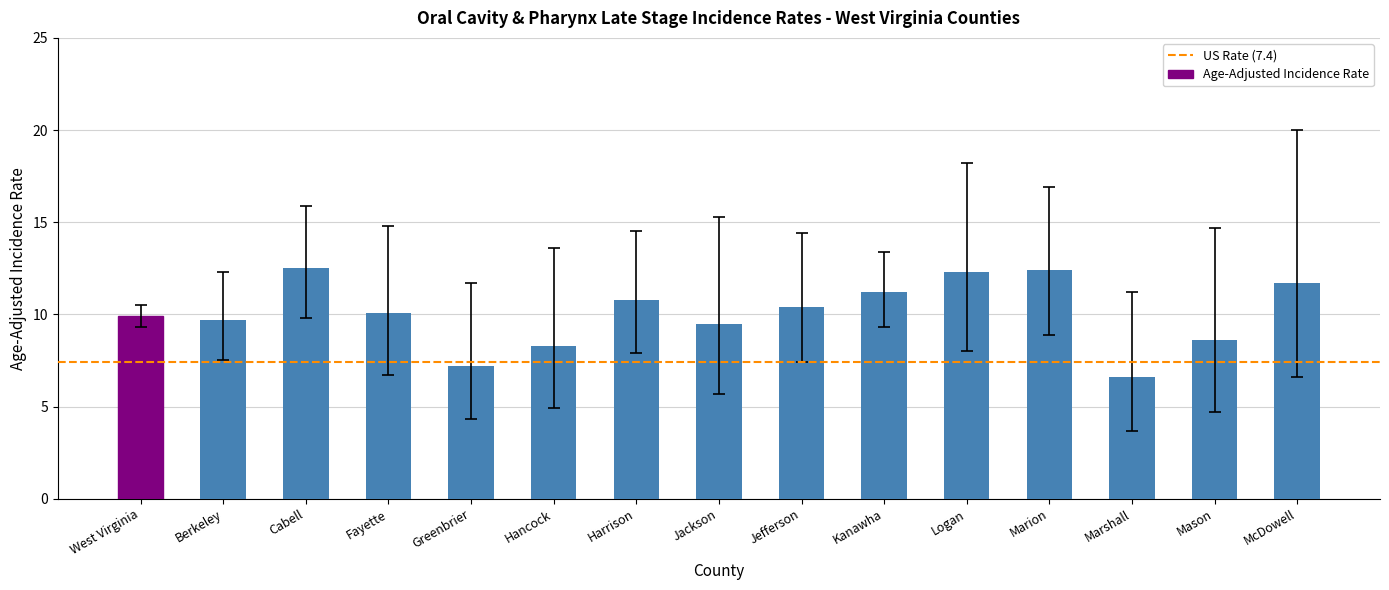

What is the label of the 2nd bar from the right?

Mason